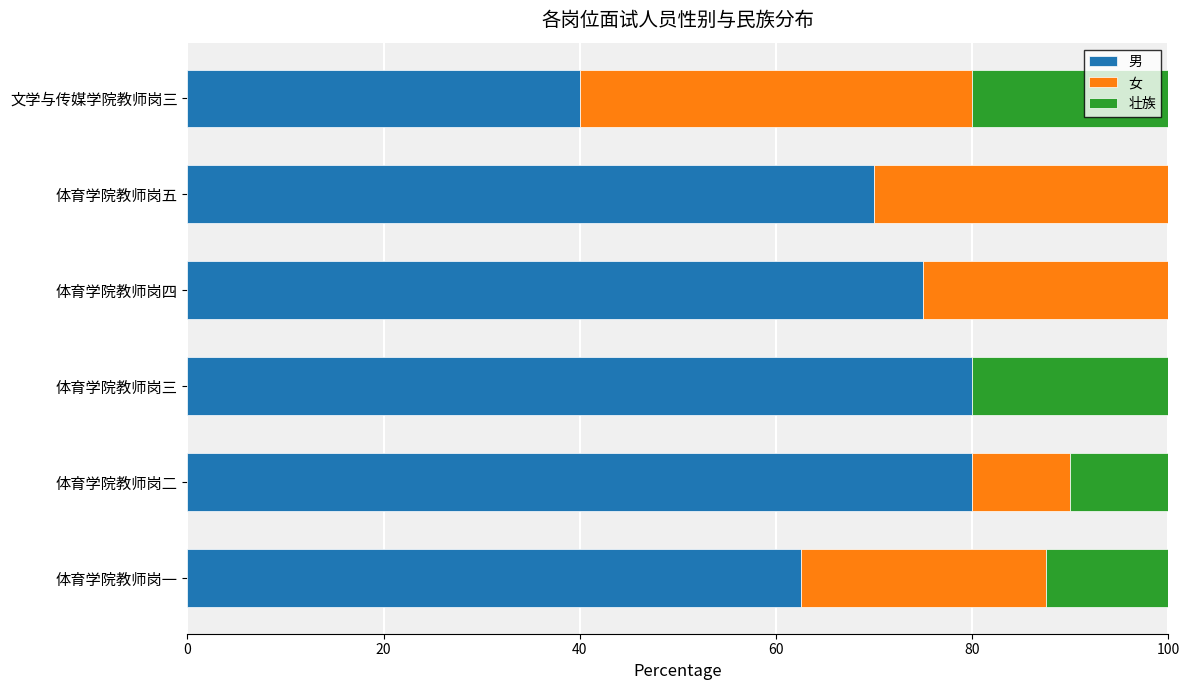

What is the approximate value of 男 at 体育学院教师岗三?

80.0